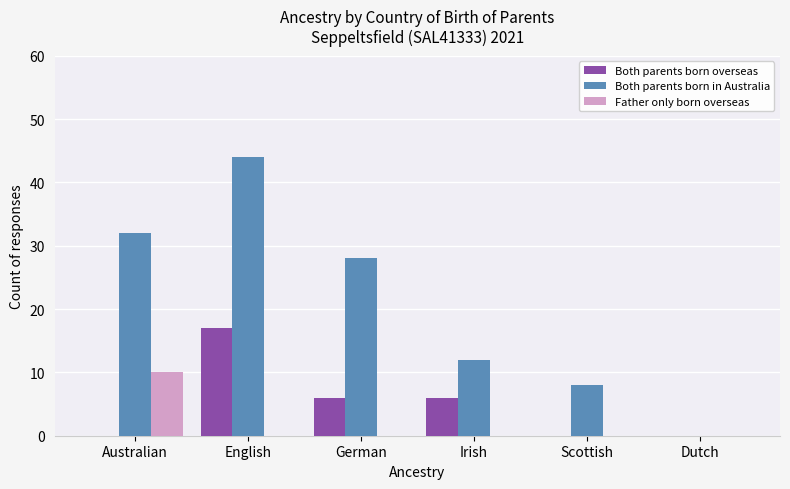

Which series has the largest range (max minus min)?

Both parents born in Australia